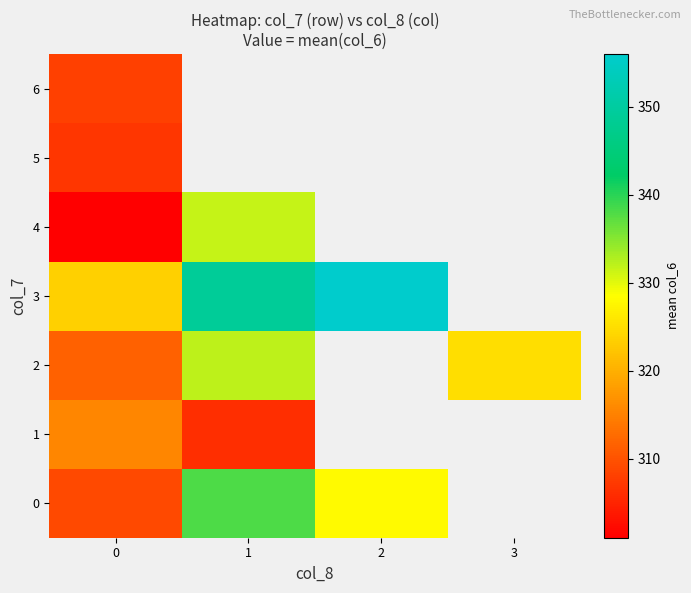

How many data points in 0 are less than 338?

2